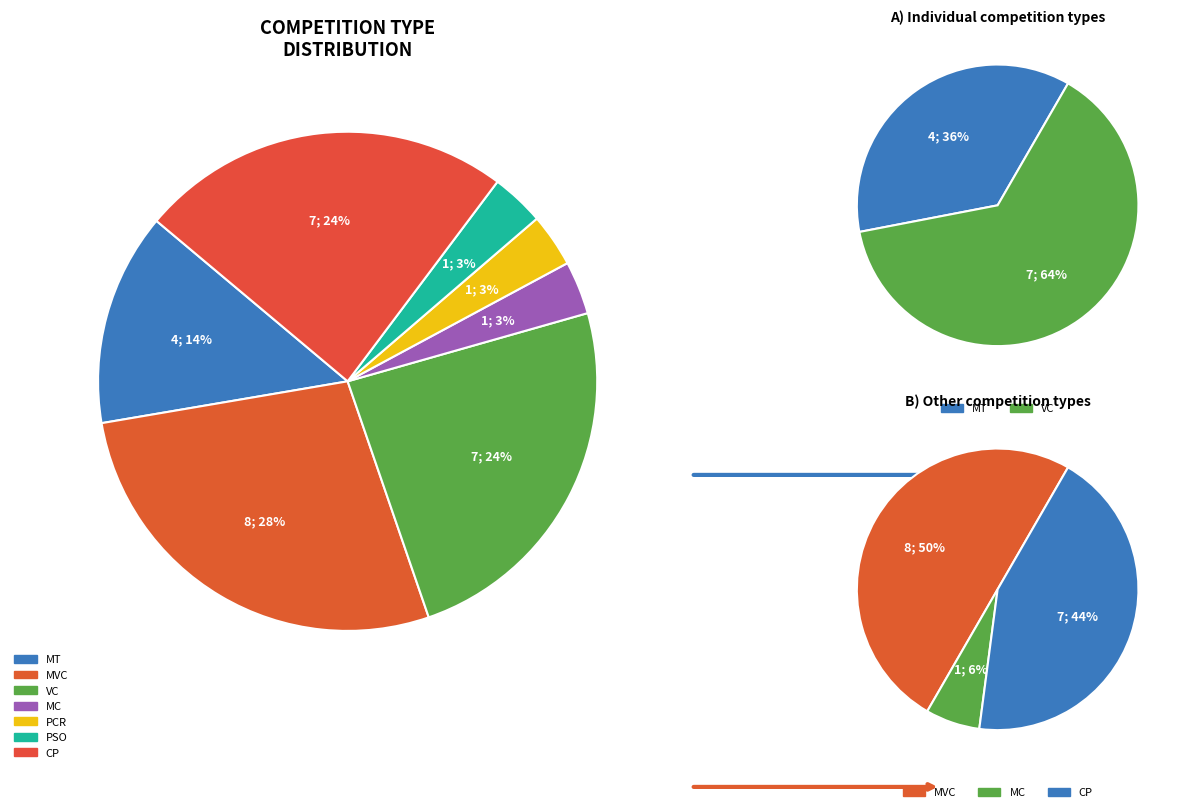

Is there any slice that represents more than half of the pie?

No